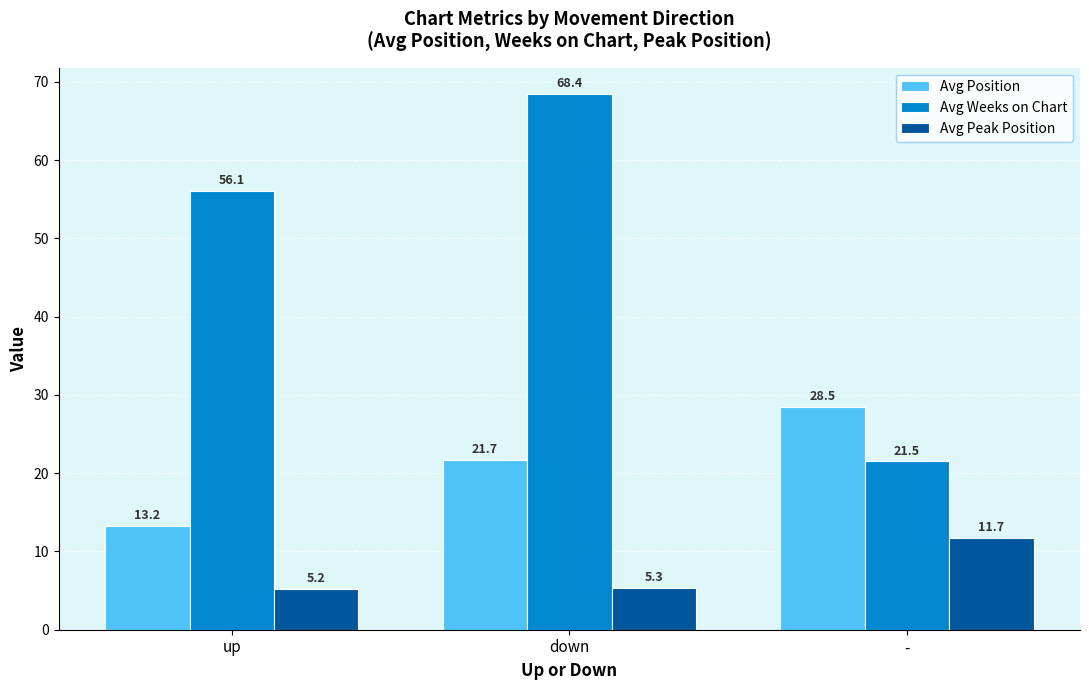

What is the greatest value displayed?

68.4